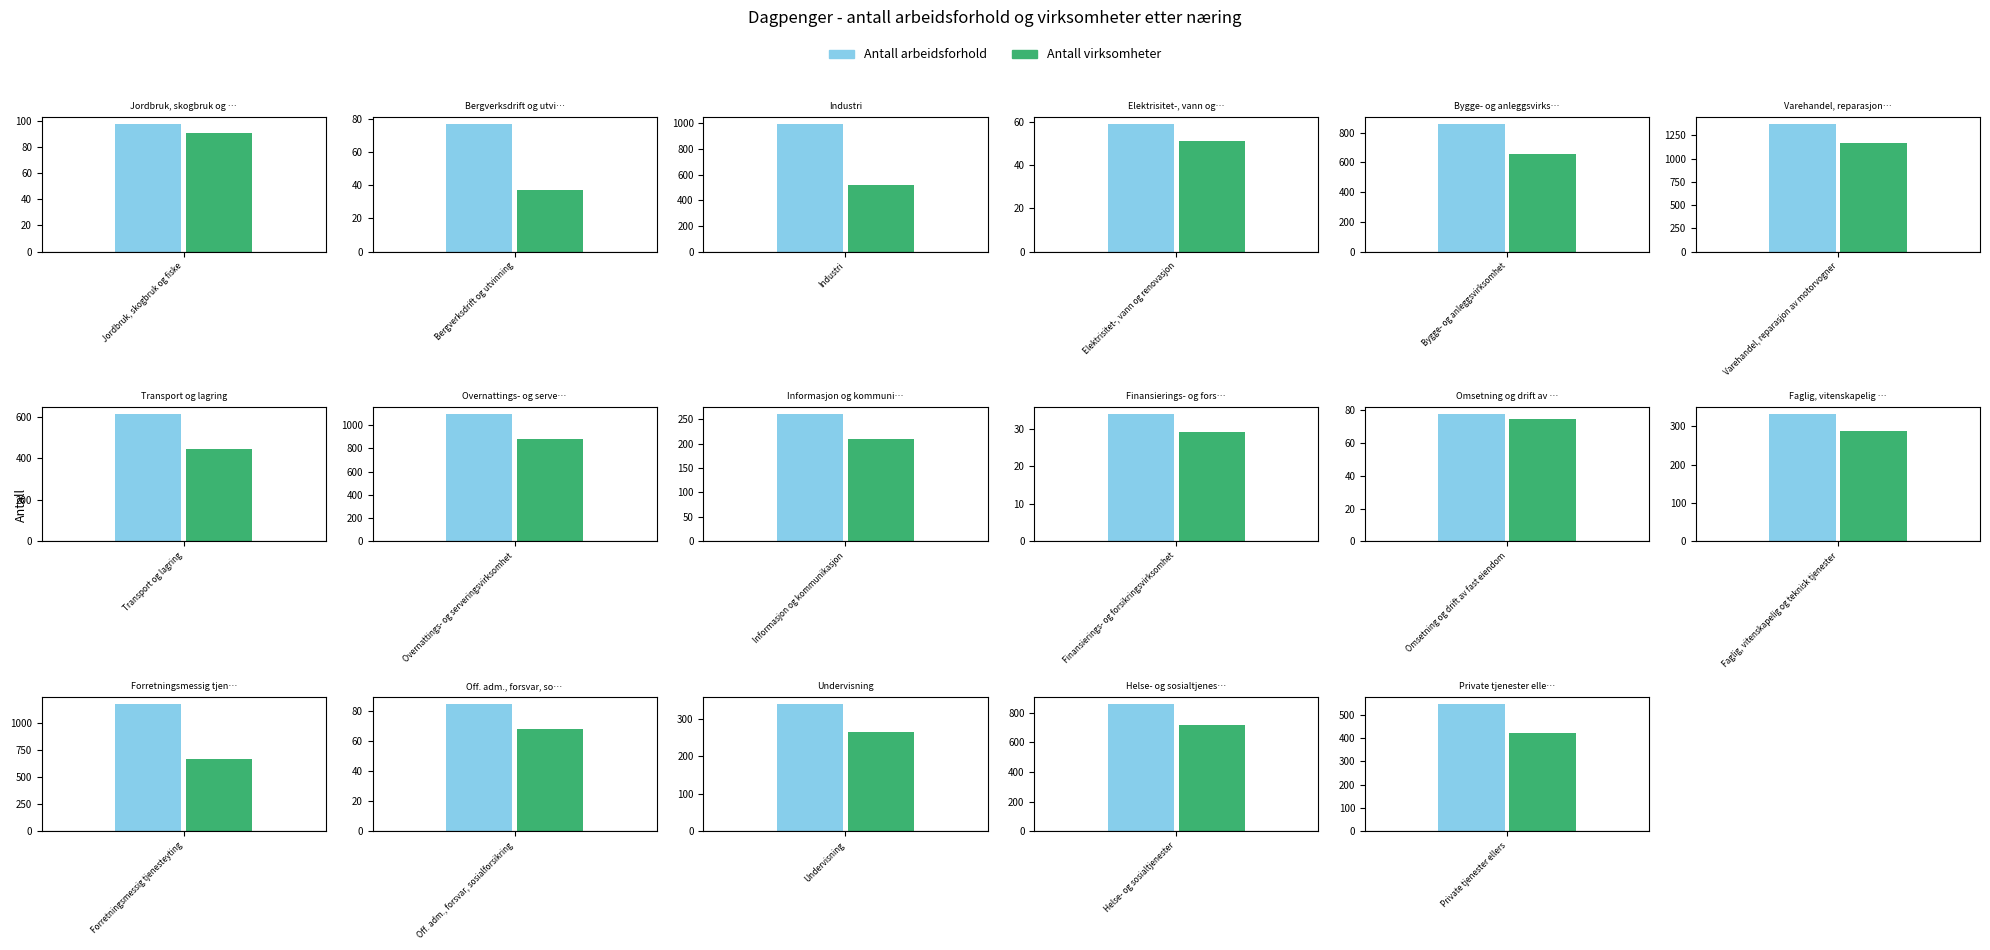

At which category is the sum across all series the highest?

Varehandel, reparasjon av motorvogner